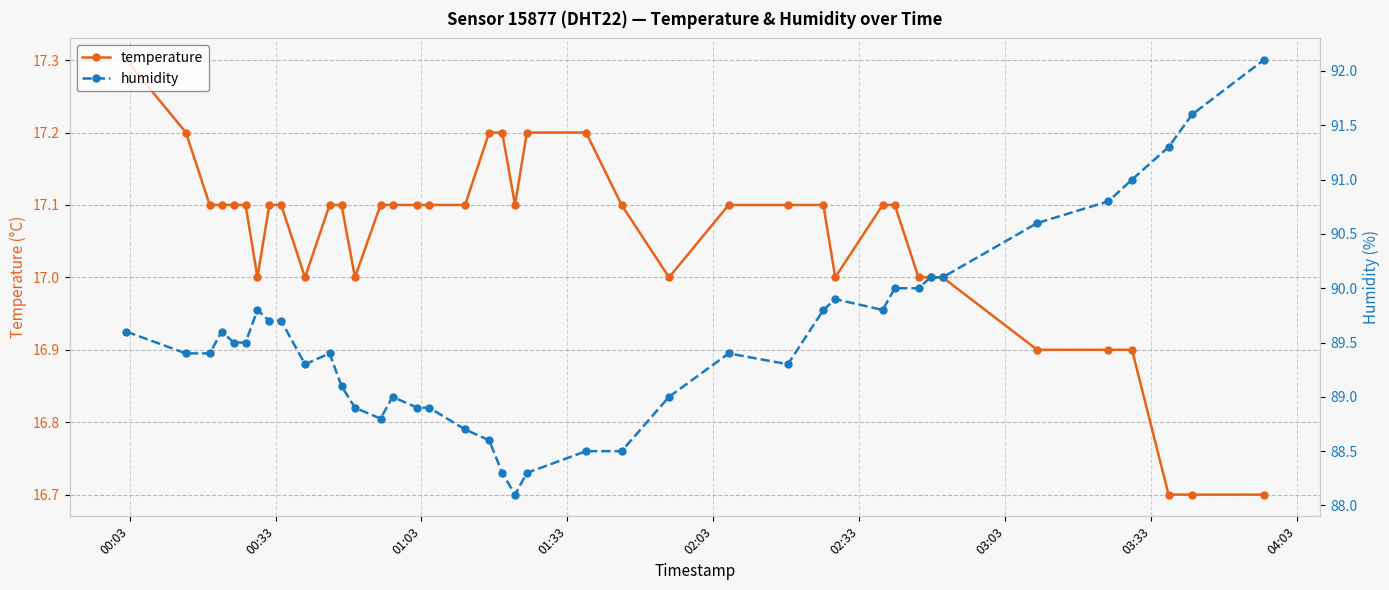

What is the value of the humidity point at the 24th from the left?

88.5